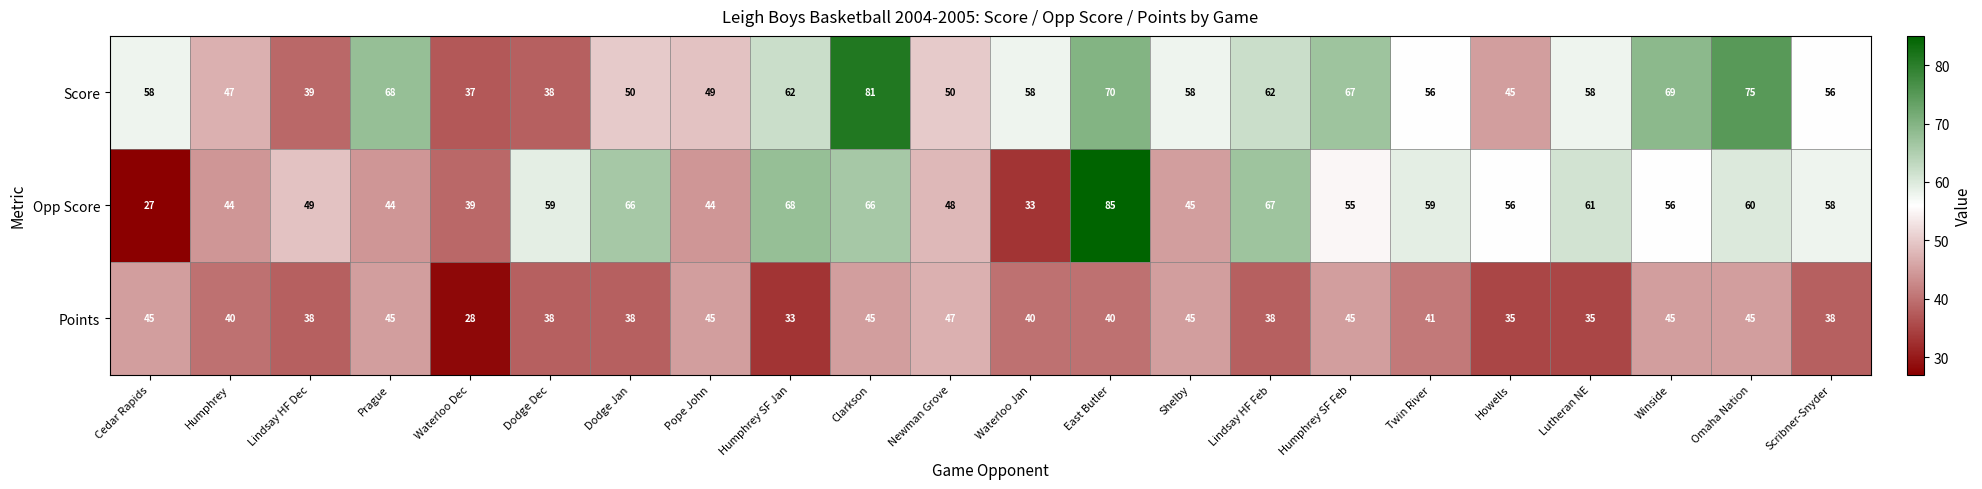

Which label corresponds to the smallest value in the chart?

Cedar Rapids